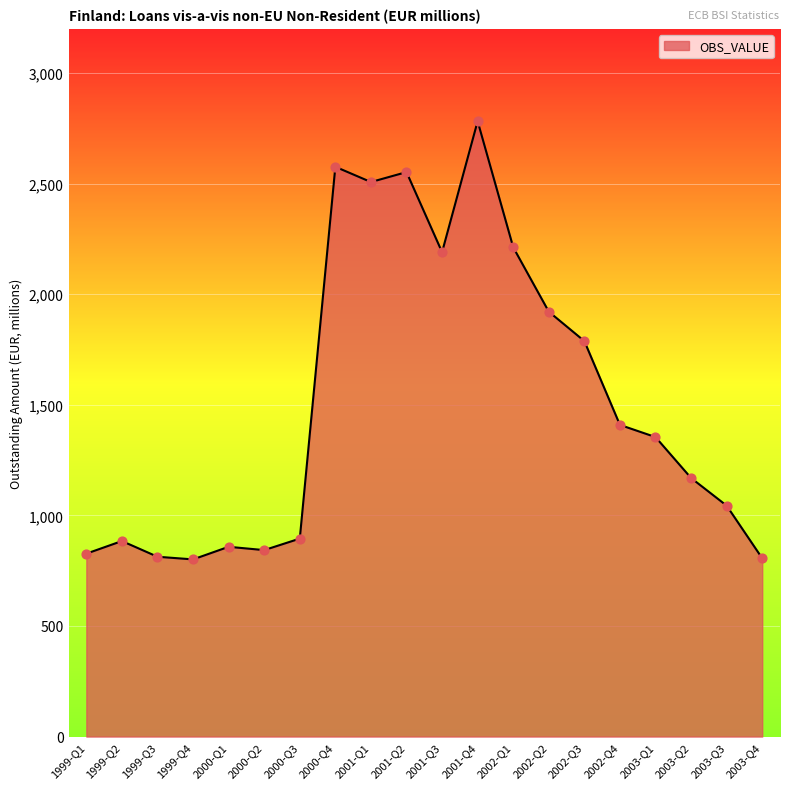

Approximately how many times larger is the value at 2003-Q4 compared to 2001-Q3?

0.4